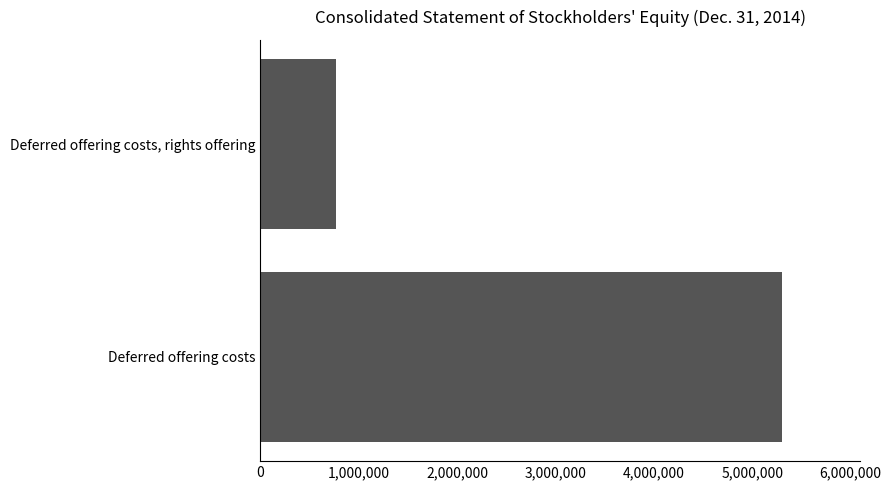

What is the maximum value shown in the chart?

5300000